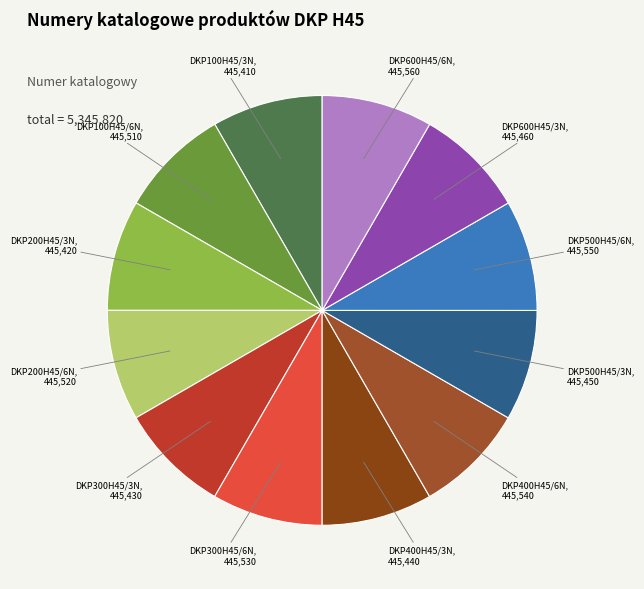

Is there a majority slice in this chart?

No